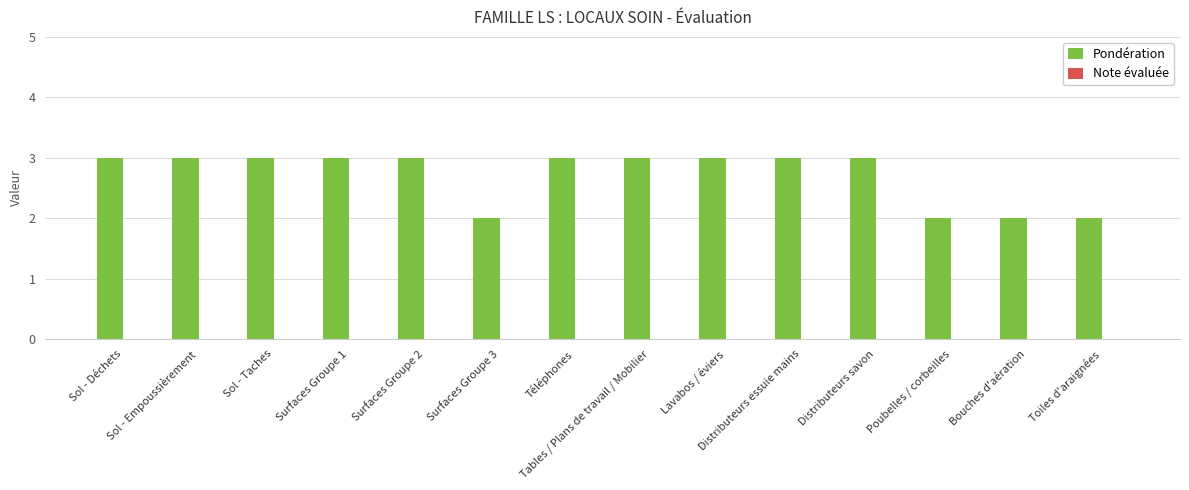

What is the maximum value shown in the chart?

3